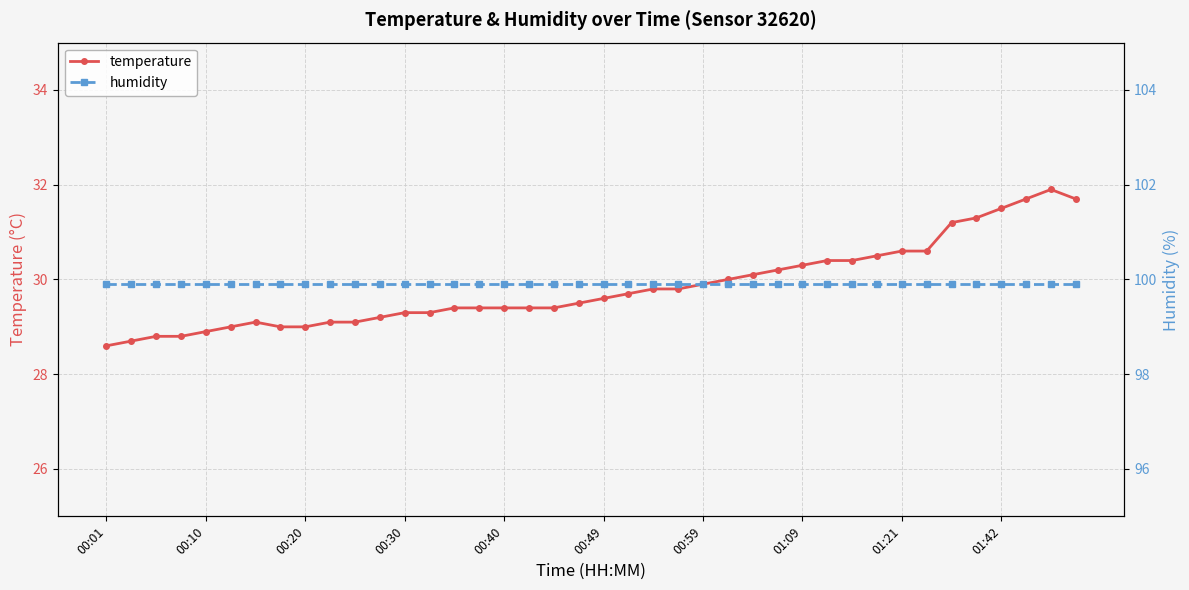

True or false: temperature has a value of 29.0 at 00:20.

True